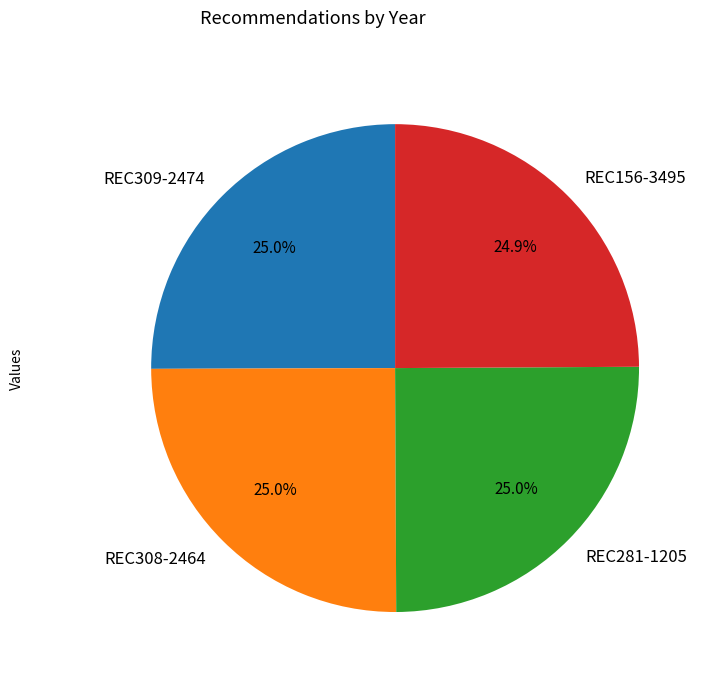

Is it true that REC156-3495 is 12% of the pie?

False